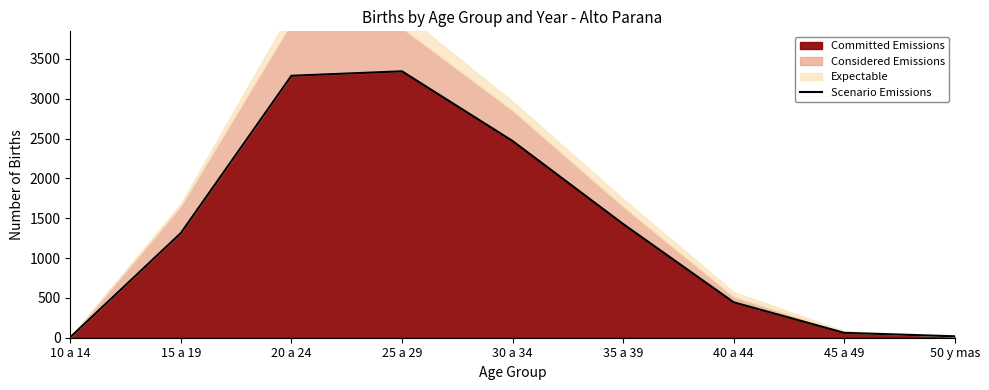

How many lines are shown in the chart?

1